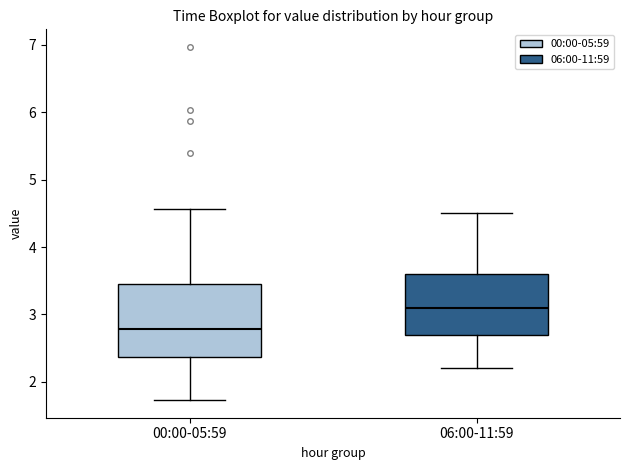

Where is the lower edge of the box for 00:00-05:59 on the y-axis? The values are not printed on the chart, so give them approximately, as read against the axis.

2.4